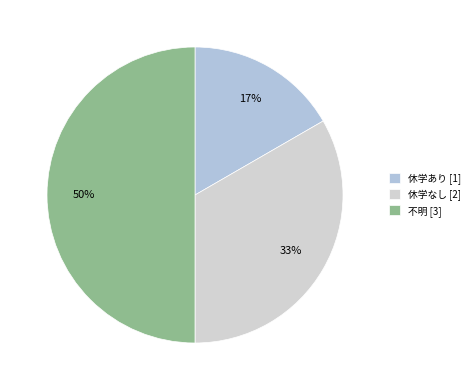

Combined, what portion of the pie is 不明 and 休学なし?

83.3%